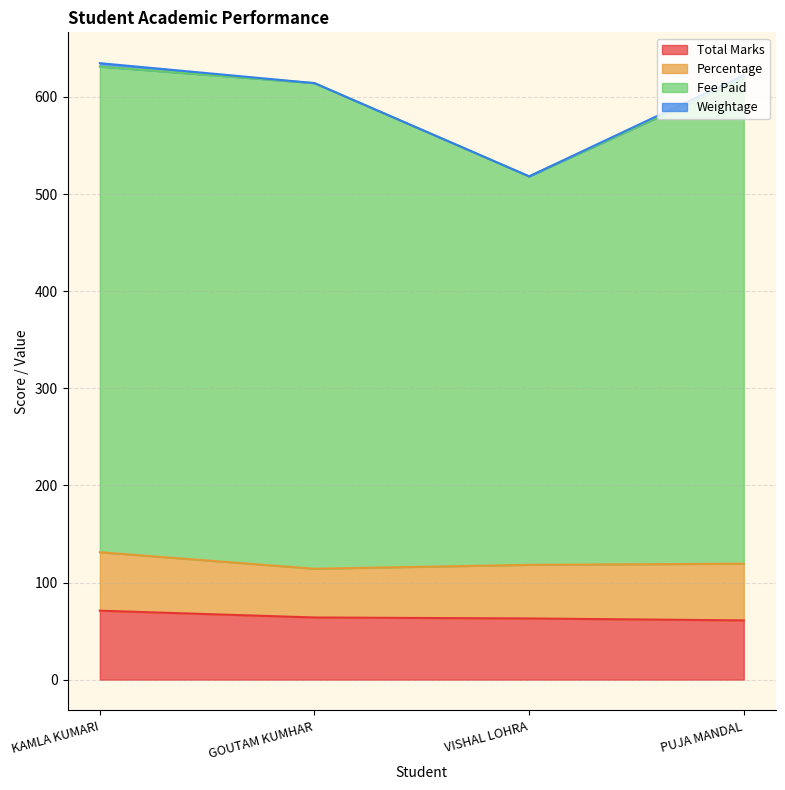

Which series changed the most between GOUTAM KUMHAR and PUJA MANDAL?

Fee Paid